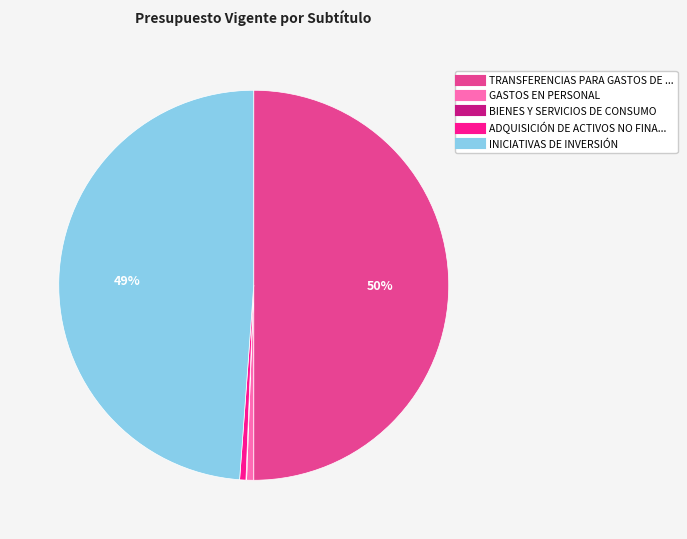

To the nearest percent, what is the average slice percentage?

20%